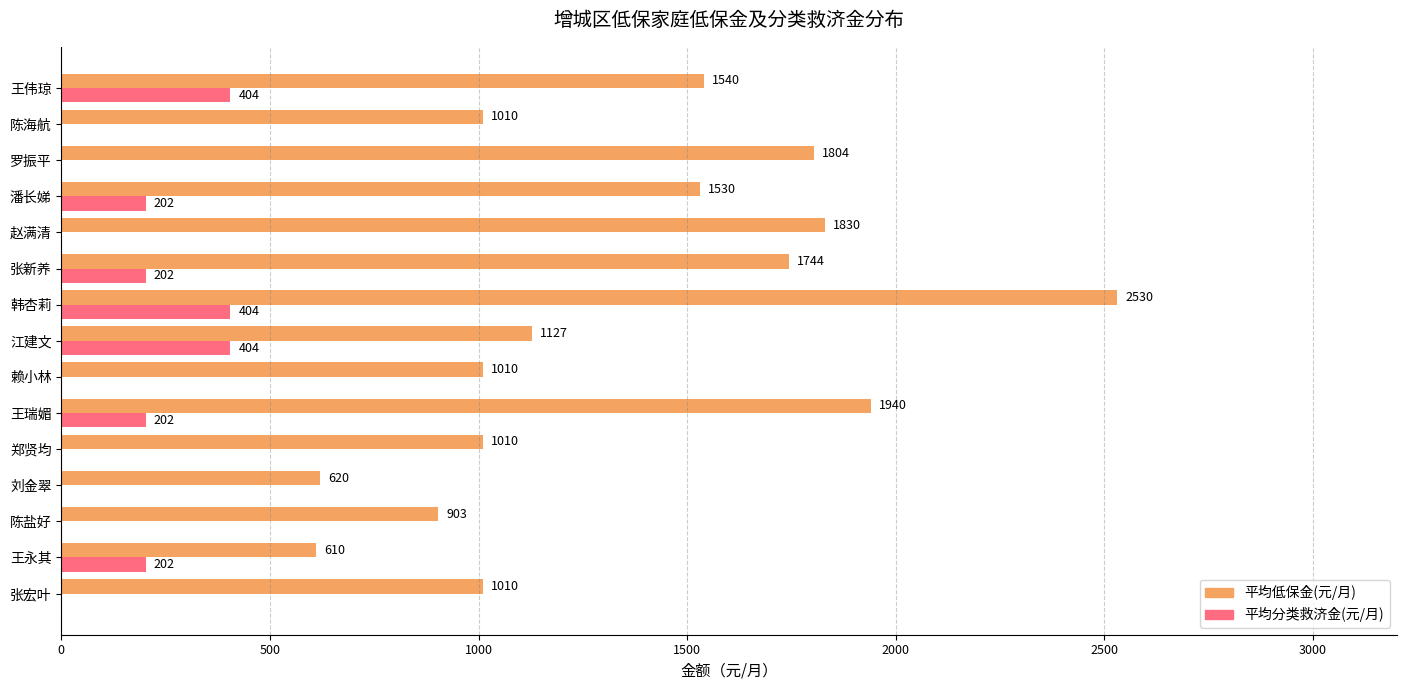

What is the sum of all 平均低保金(元/月) values?

20218